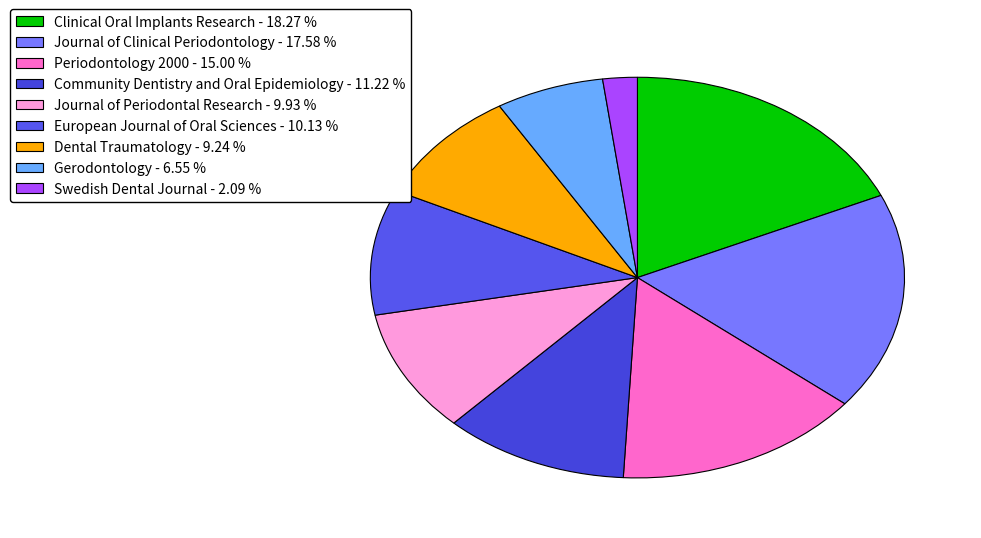

Is there a majority slice in this chart?

No